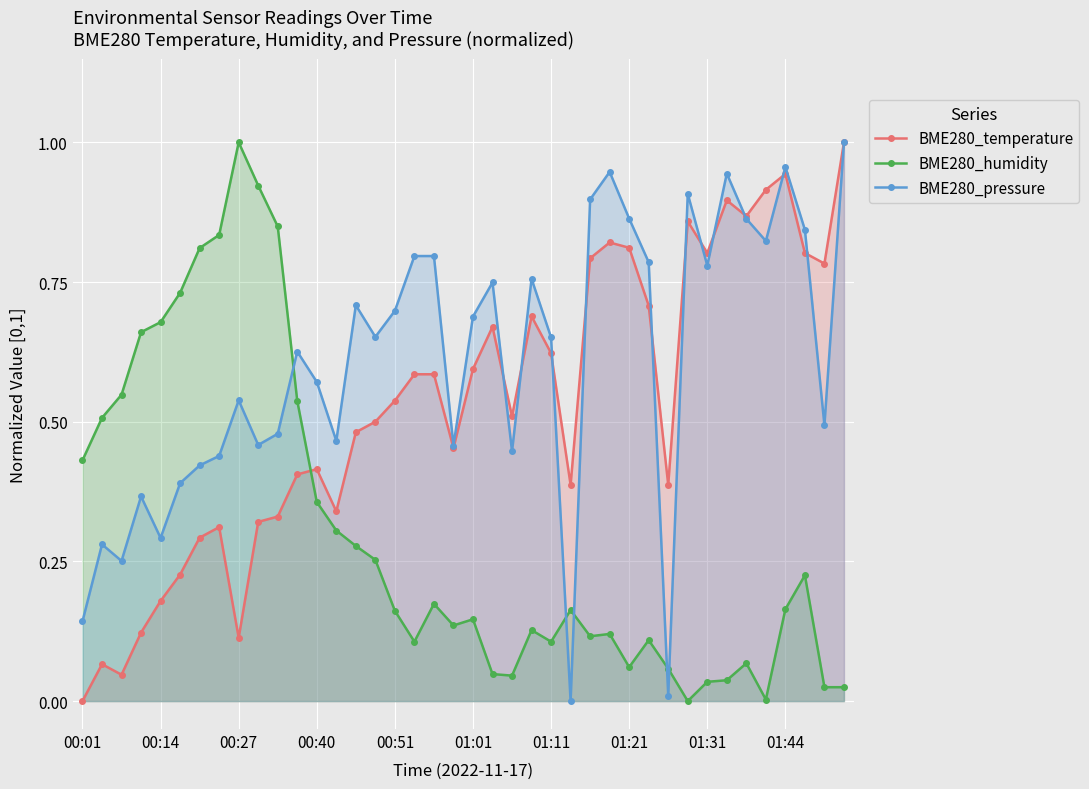

Which series has the largest total across all categories?

BME280_pressure